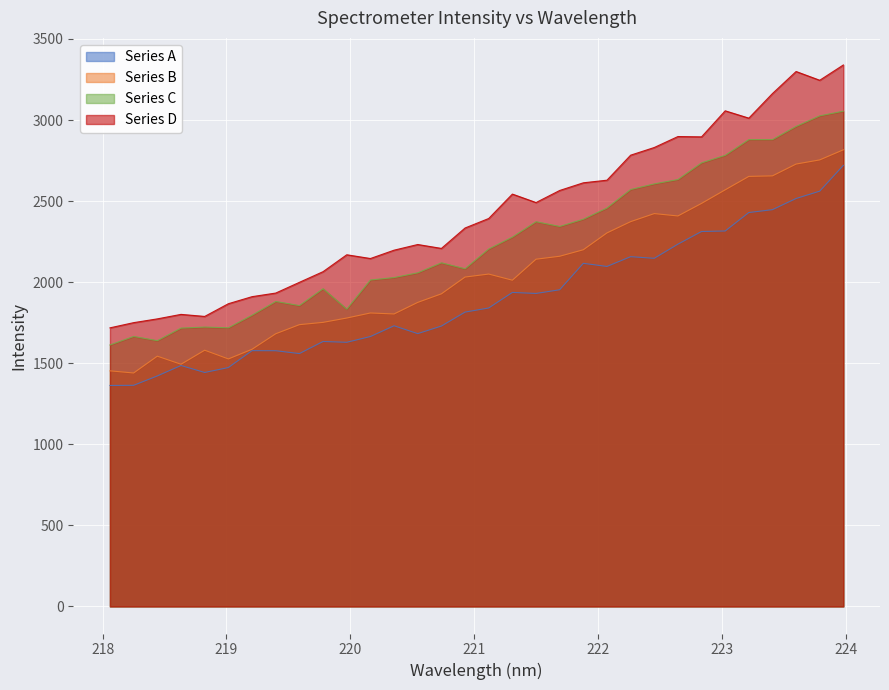

Reading left to right, what are all the values shown in this chart?

1718.2	1750.3	1773.5	1801.2	1788.6	1867.1	1910.5	1932.7	1998.9	2064.7	2168.9	2145.8	2197.2	2232.1	2208.1	2334.0	2392.7	2543.2	2491.0	2565.4	2612.8	2628.9	2783.1	2830.5	2898.0	2896.1	3056.7	3011.6	3163.2	3299.2	3245.2	3339.5